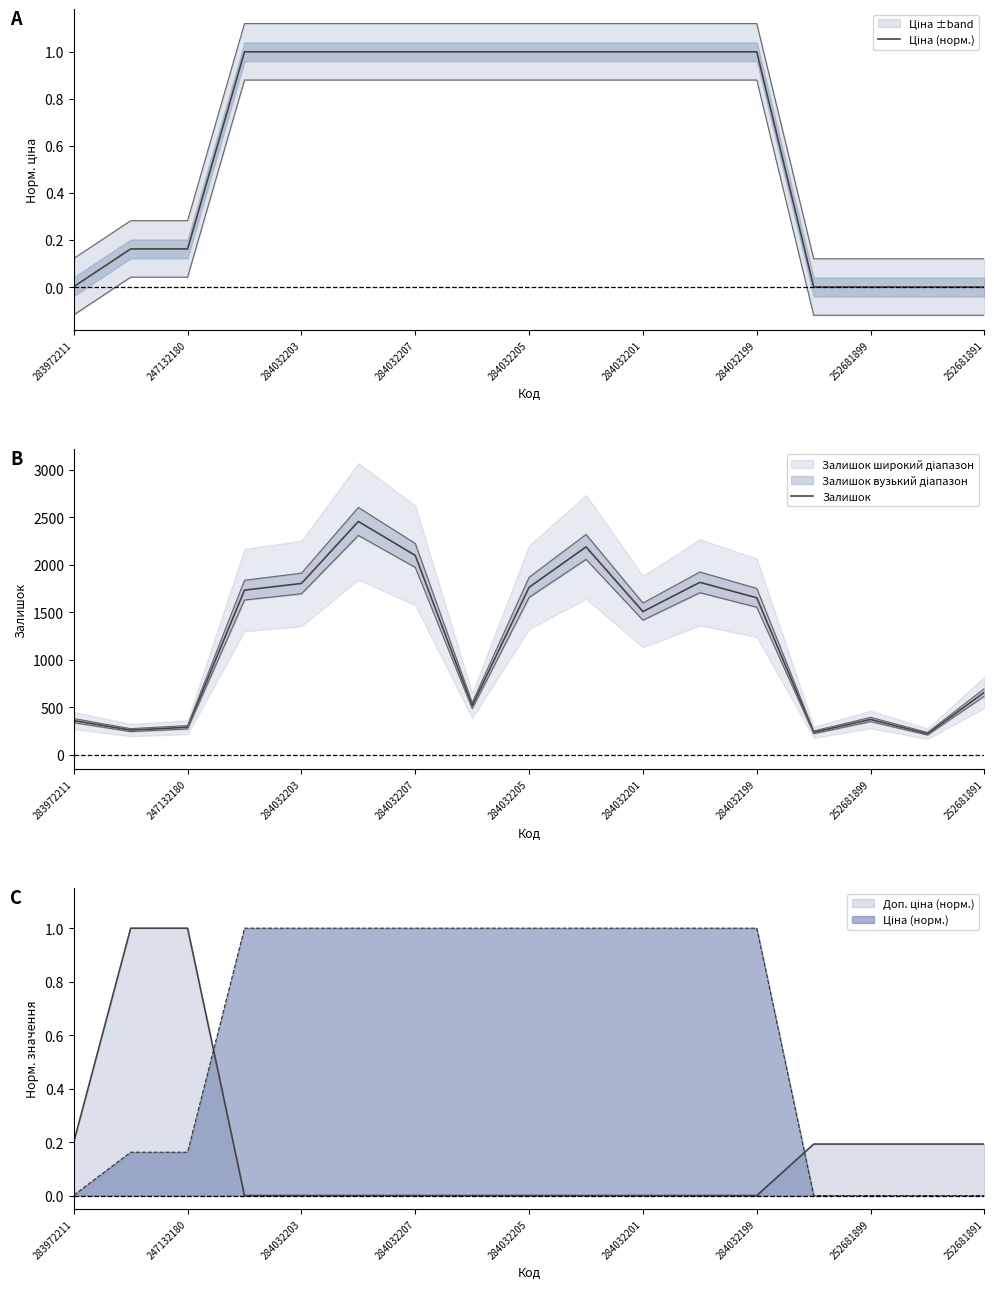

Does the chart have visible grid lines?

No